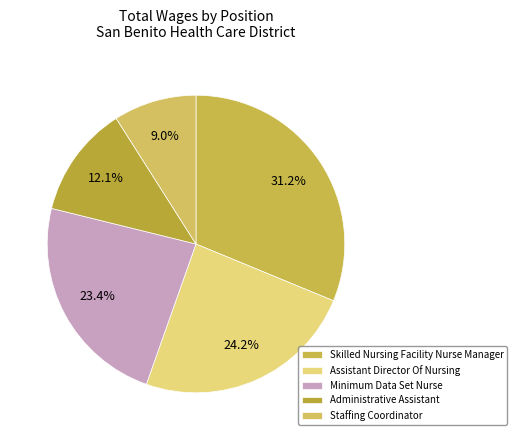

Which category has the smallest portion of the pie?

Staffing Coordinator